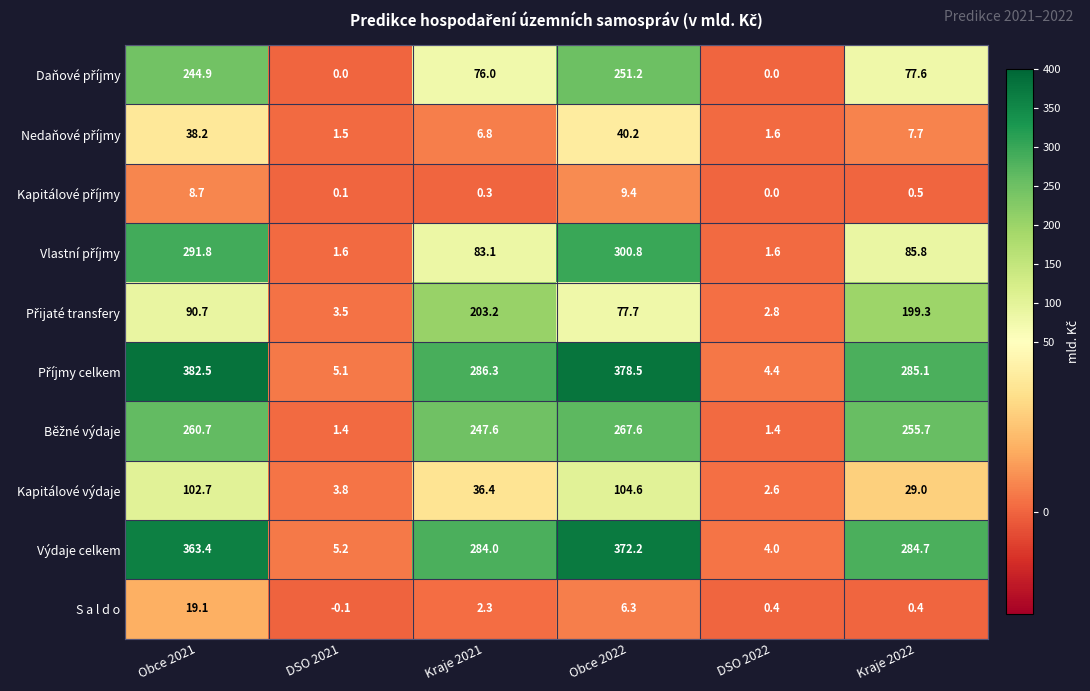

What is the spread (max minus min) of values at DSO 2021?

5.3